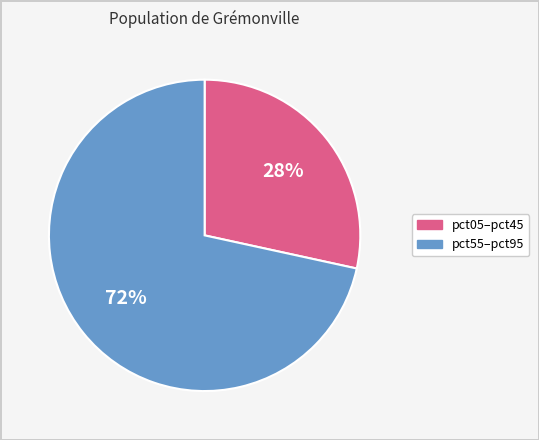

How many slices are in this pie chart?

2